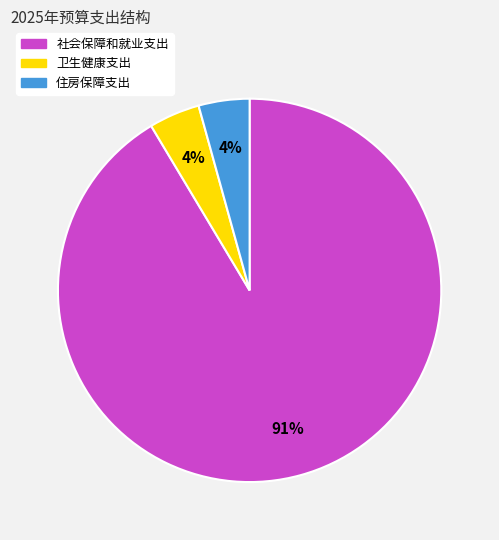

Is there a majority slice in this chart?

Yes